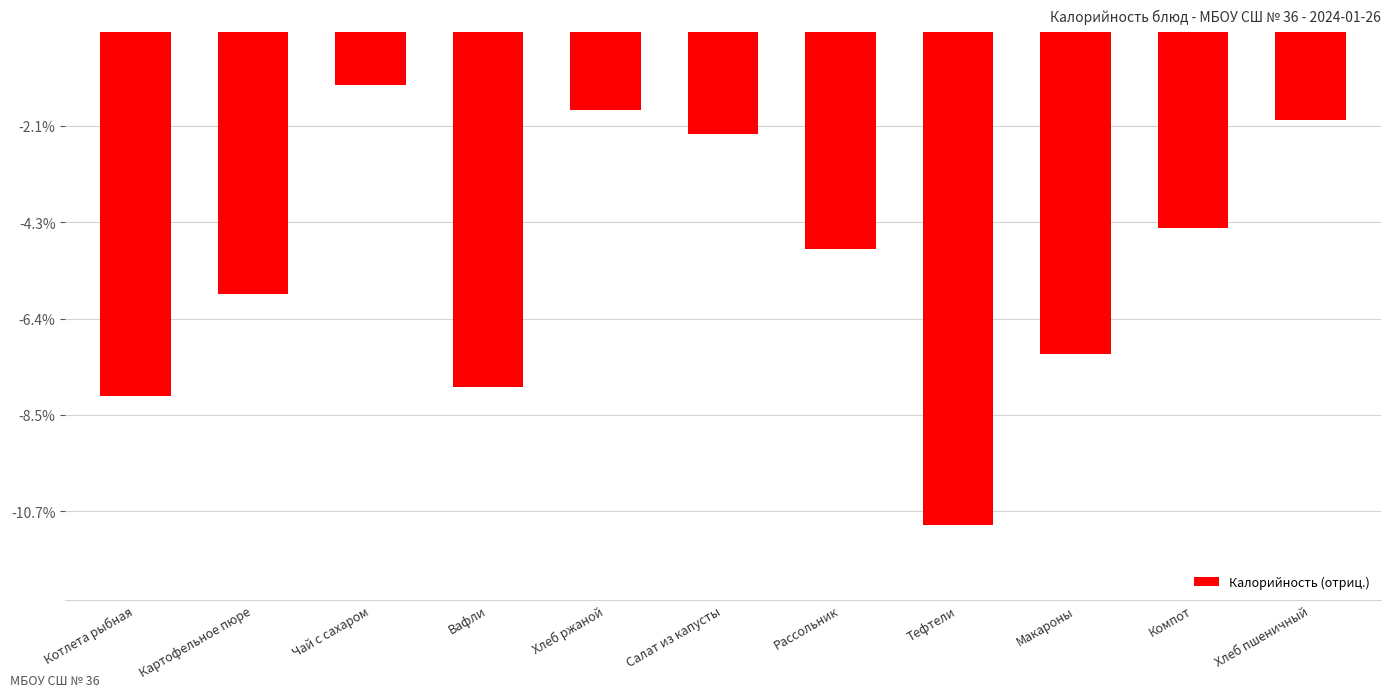

What is the value of the 3rd bar from the left?

-28.6